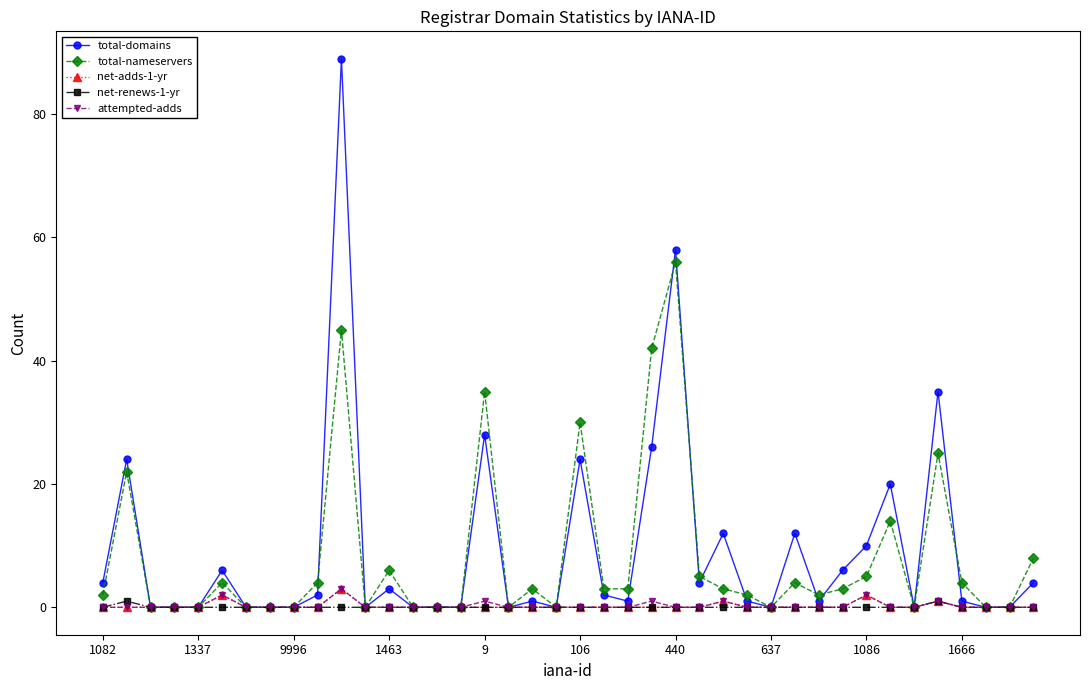

How many distinct data groups are displayed?

5